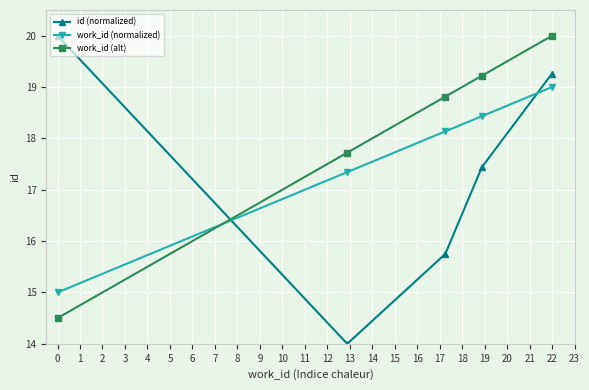

What is the value of the work_id (alt) point at the 5th from the left?

20.0